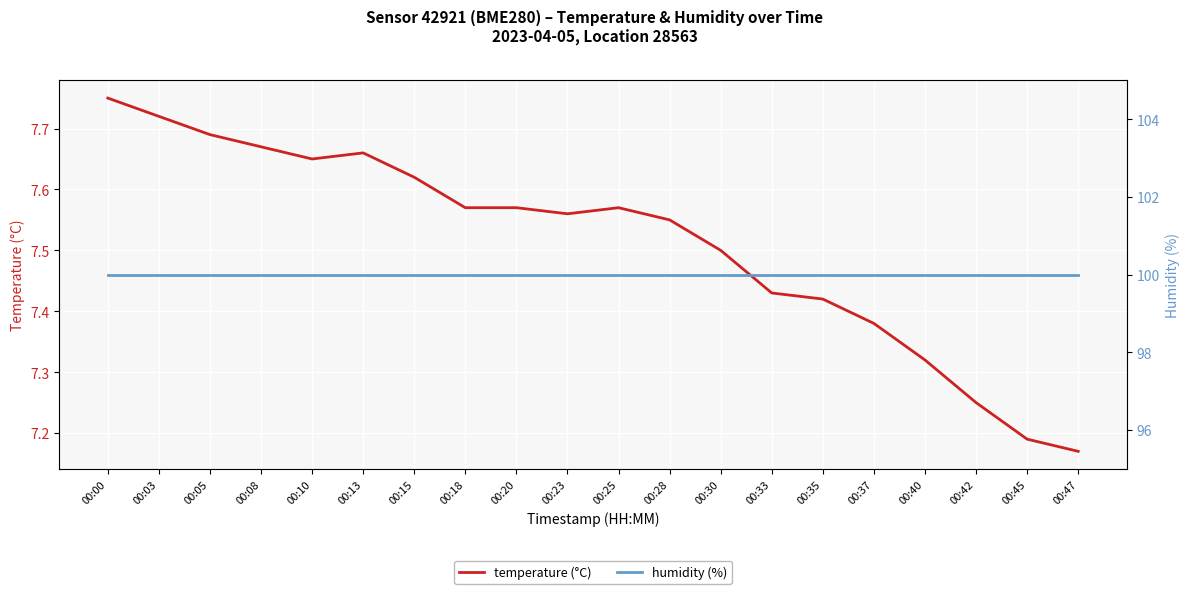

How many data points does each series have?

20